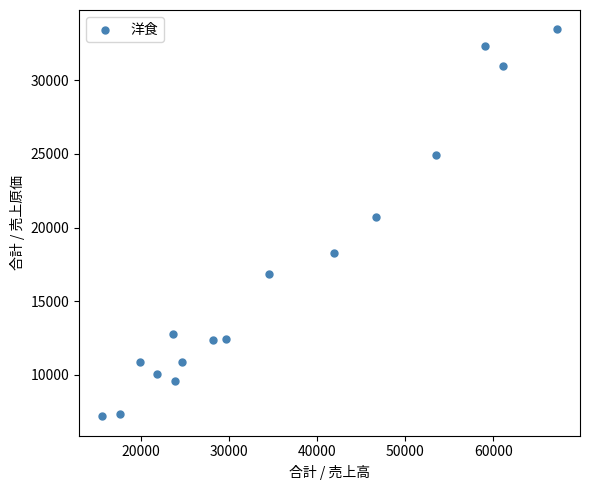

What Y value in the scatter plot is closest to 20319?

20706